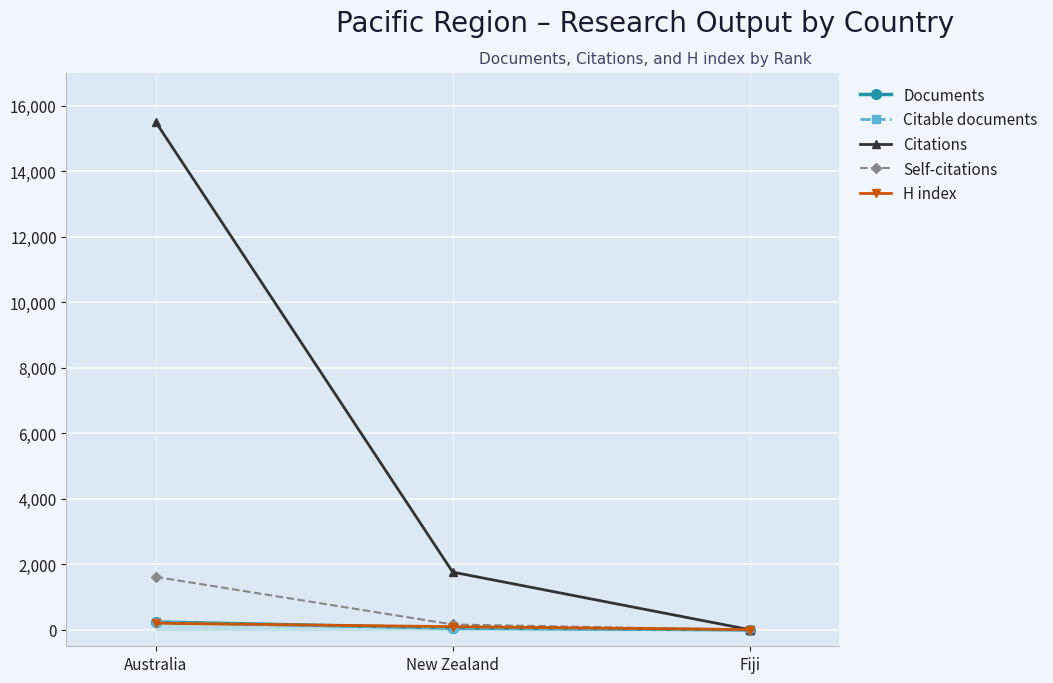

What are all the series names shown in the legend?

Documents, Citable documents, Citations, Self-citations, H index